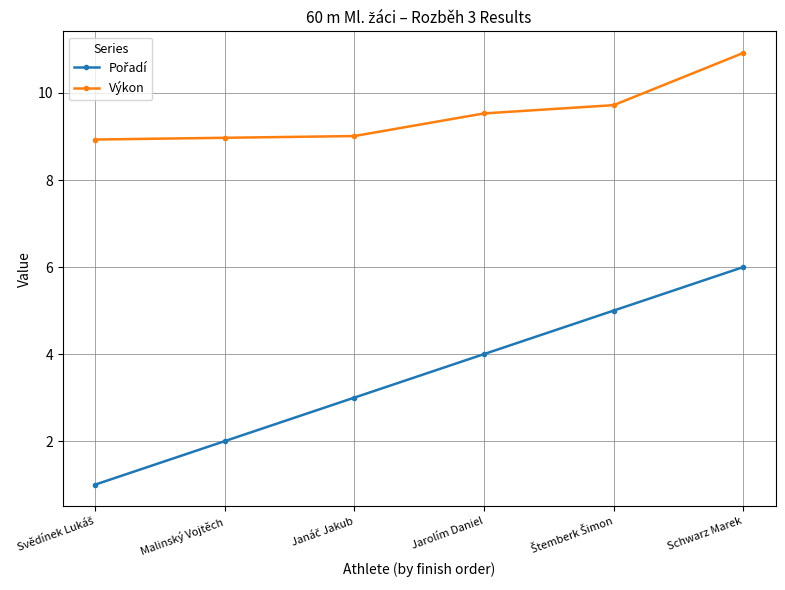

At which category is the sum across all series the highest?

Schwarz Marek